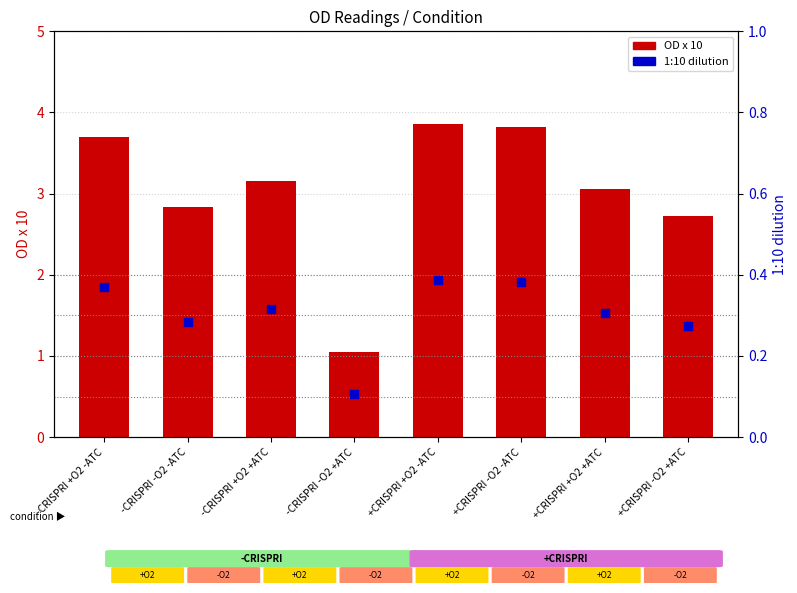

Which series has the largest Y range (max minus min)?

OD x 10